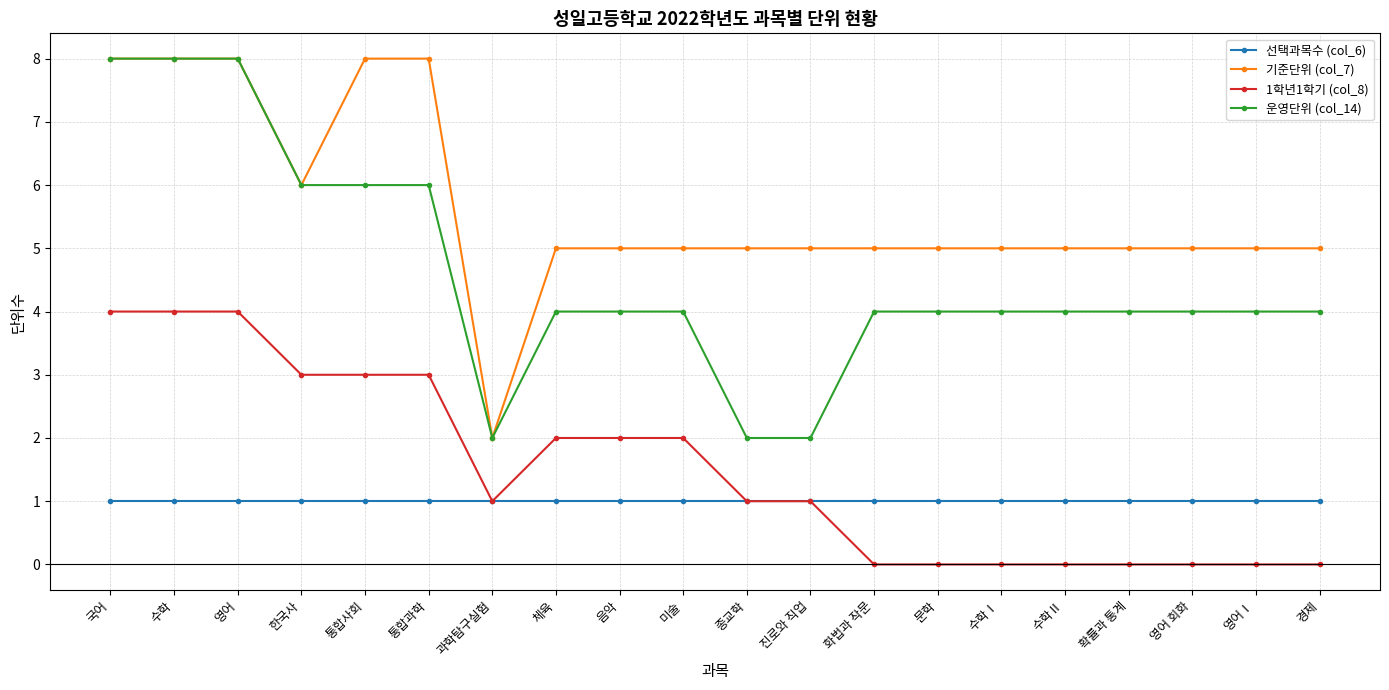

What is the difference between the highest and lowest values at 진로와 직업?

4